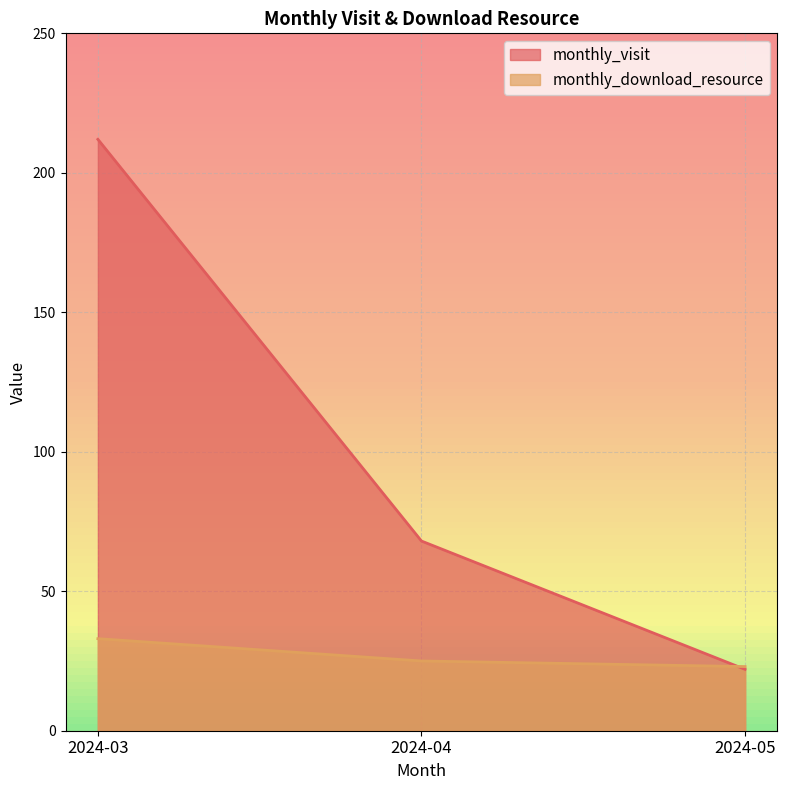

Reading left to right, transcribe all the data shown in this chart.

monthly_visit: 2024-03=212	2024-04=68	2024-05=22
monthly_download_resource: 2024-03=33	2024-04=25	2024-05=23